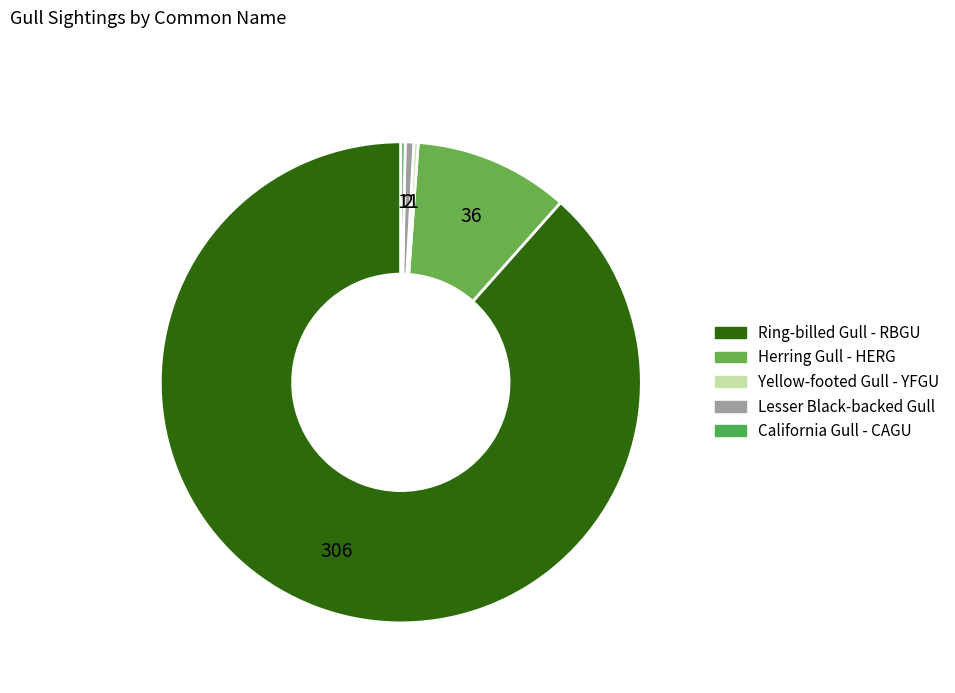

What is the ratio of the value at Herring Gull - HERG to the value at Ring-billed Gull - RBGU?

0.1